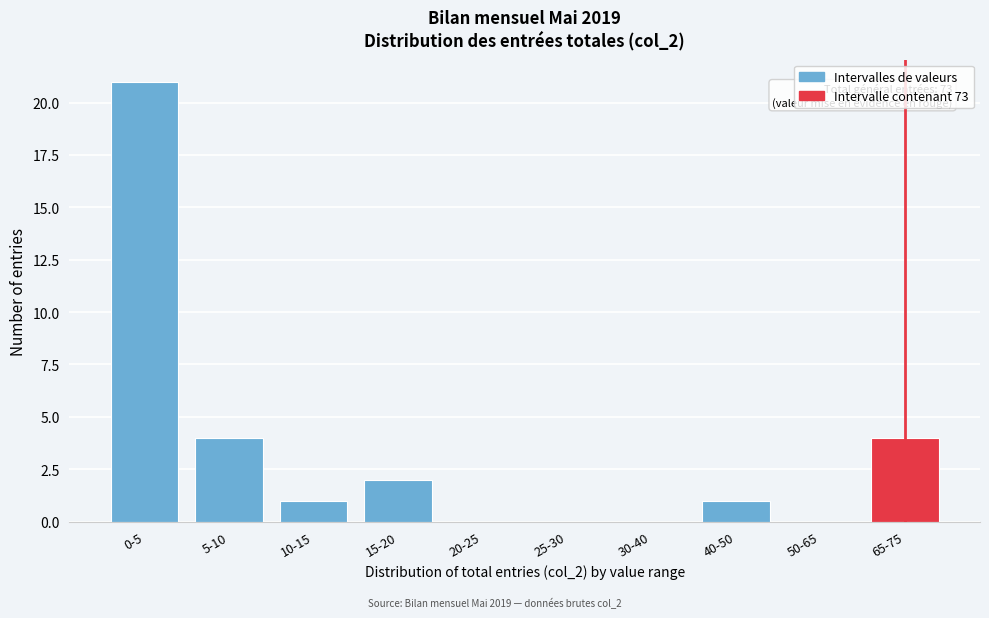

Reading left to right, transcribe all the data shown in this chart.

0-5=21	5-10=4	10-15=1	15-20=2	20-25=0	25-30=0	30-40=0	40-50=1	50-65=0	65-75=4